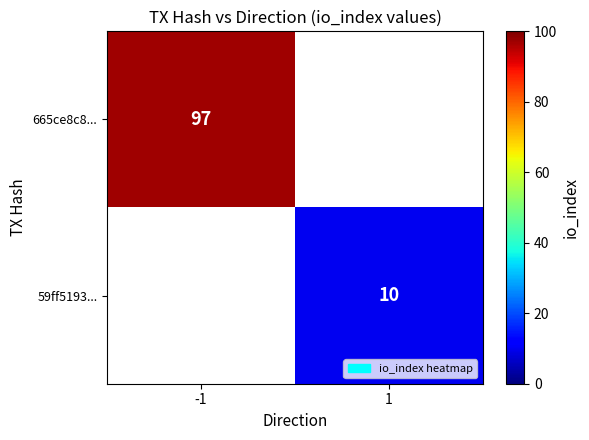

True or false: 665ce8c8... has a value of 97 at -1.

True